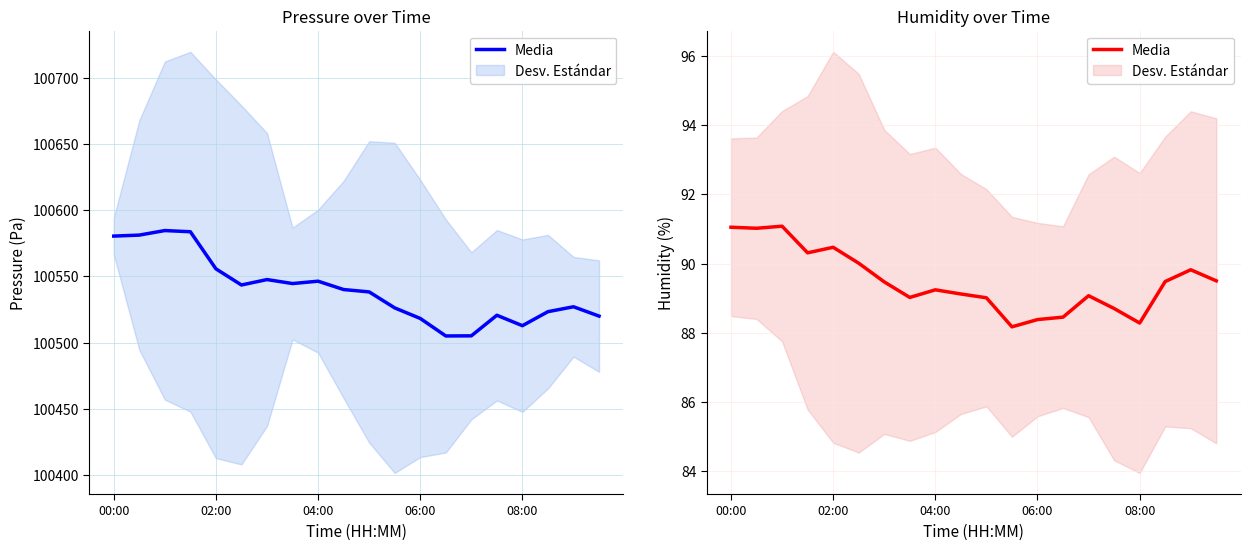

How many interior local valleys (lower than both neighbors) does the data have?

5